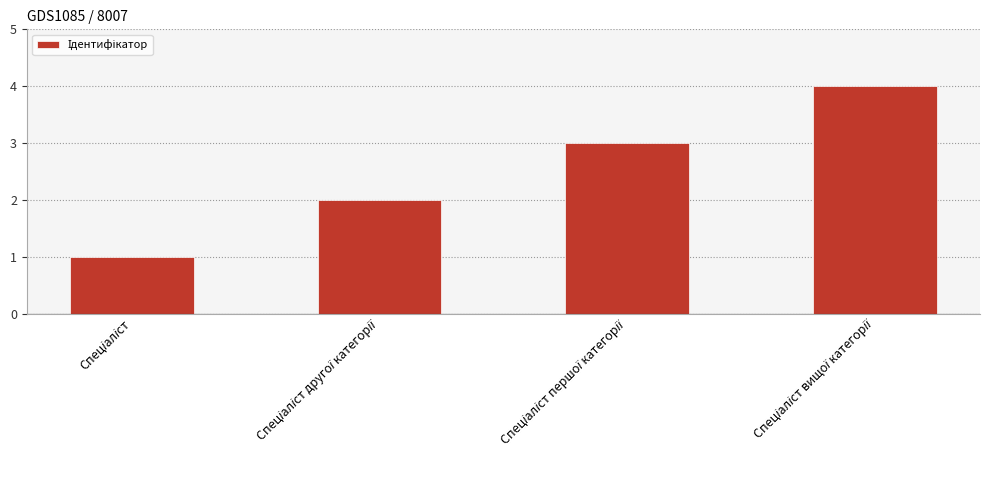

How many categories are shown in the chart?

4